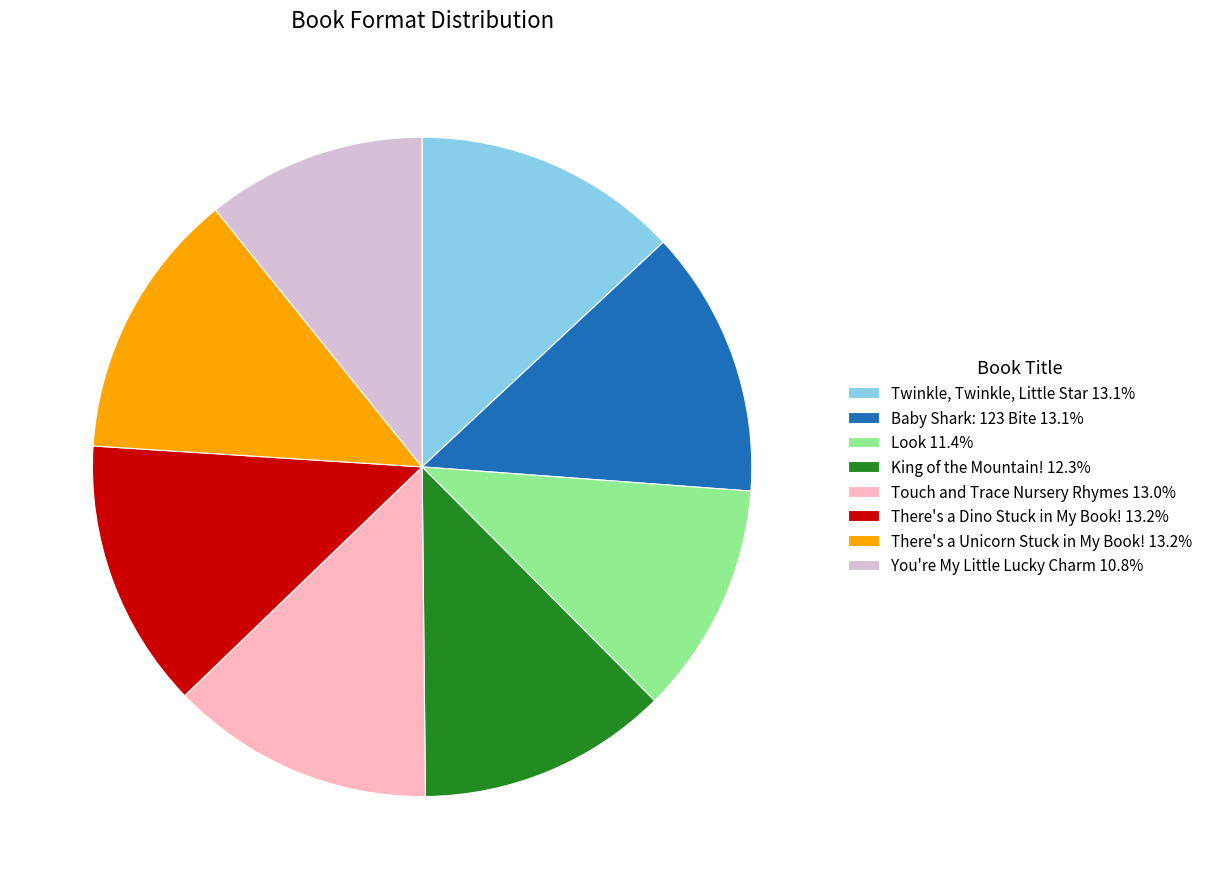

What is the smallest slice in the pie chart?

You're My Little Lucky Charm